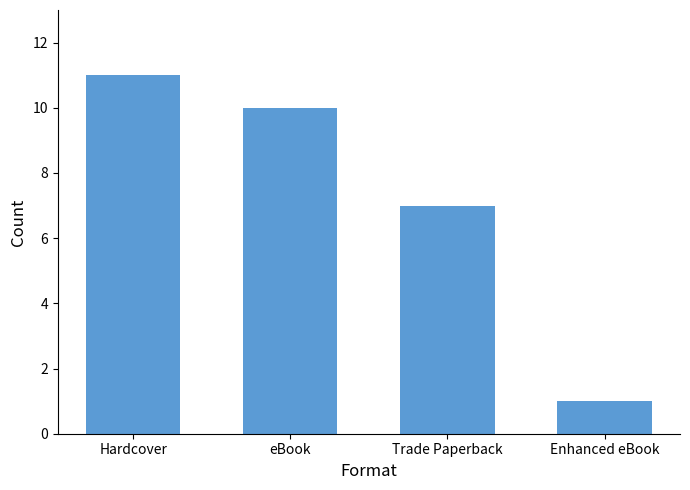

Does the chart contain stacked bars?

No